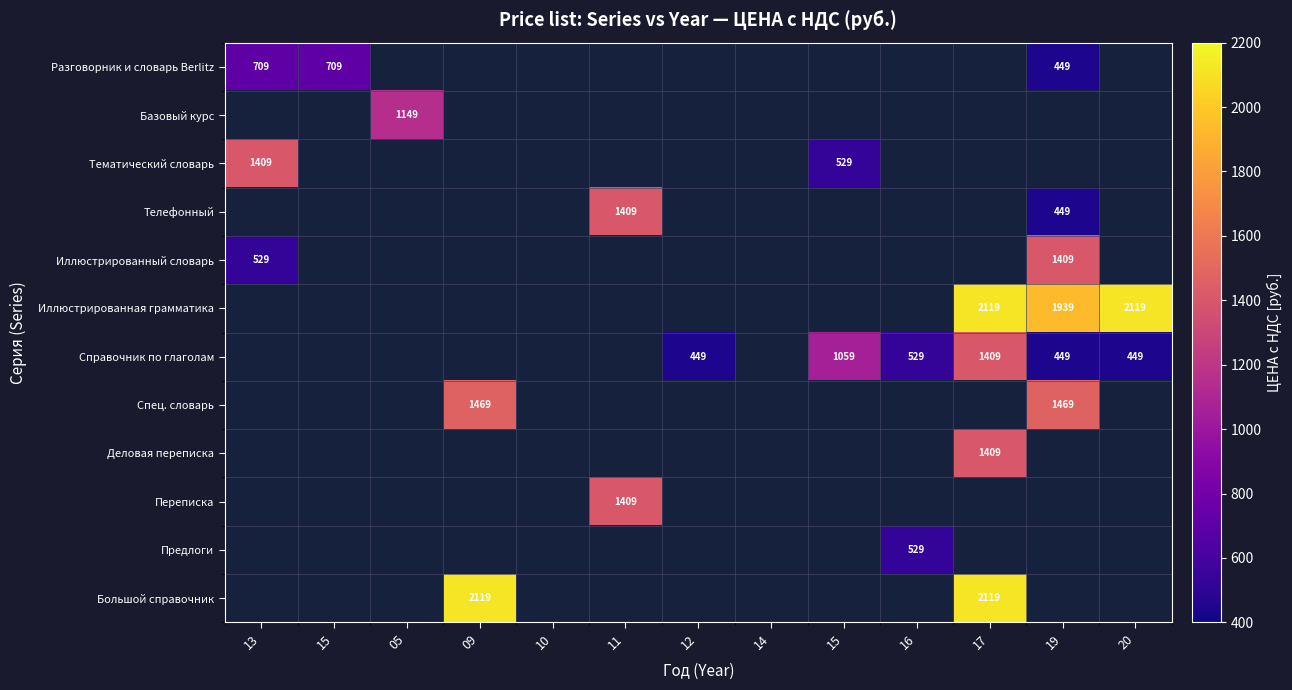

How many values in Большой справочник are above zero?

2